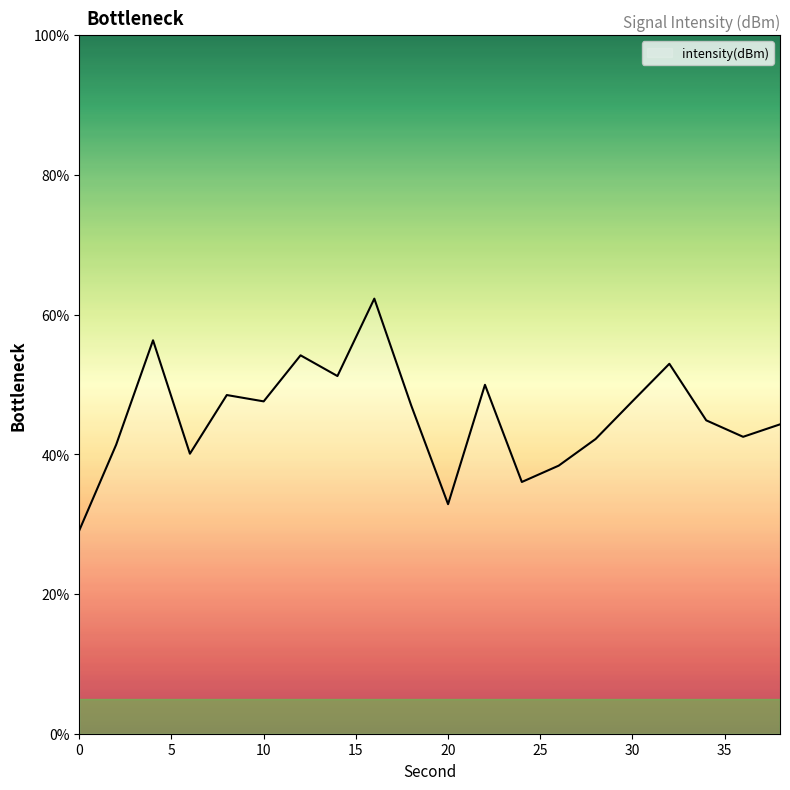

What is the minimum value shown in the chart?

29.1